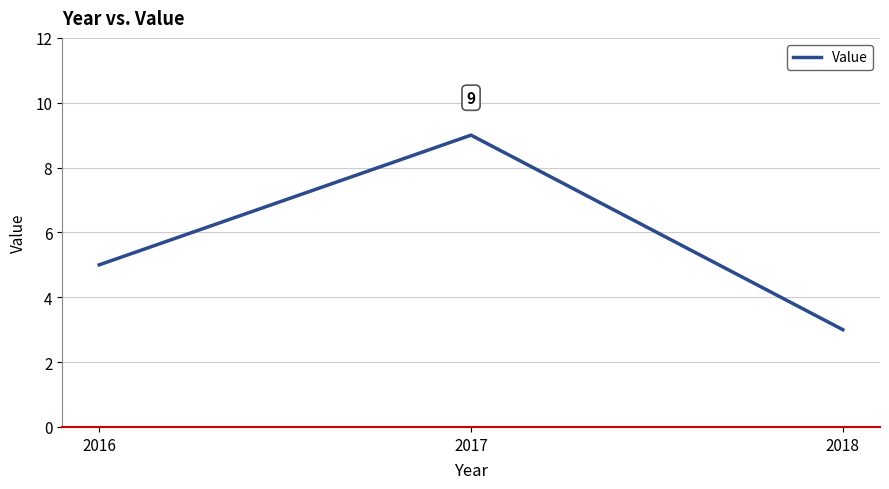

Which category has the lowest value across all series?

2018